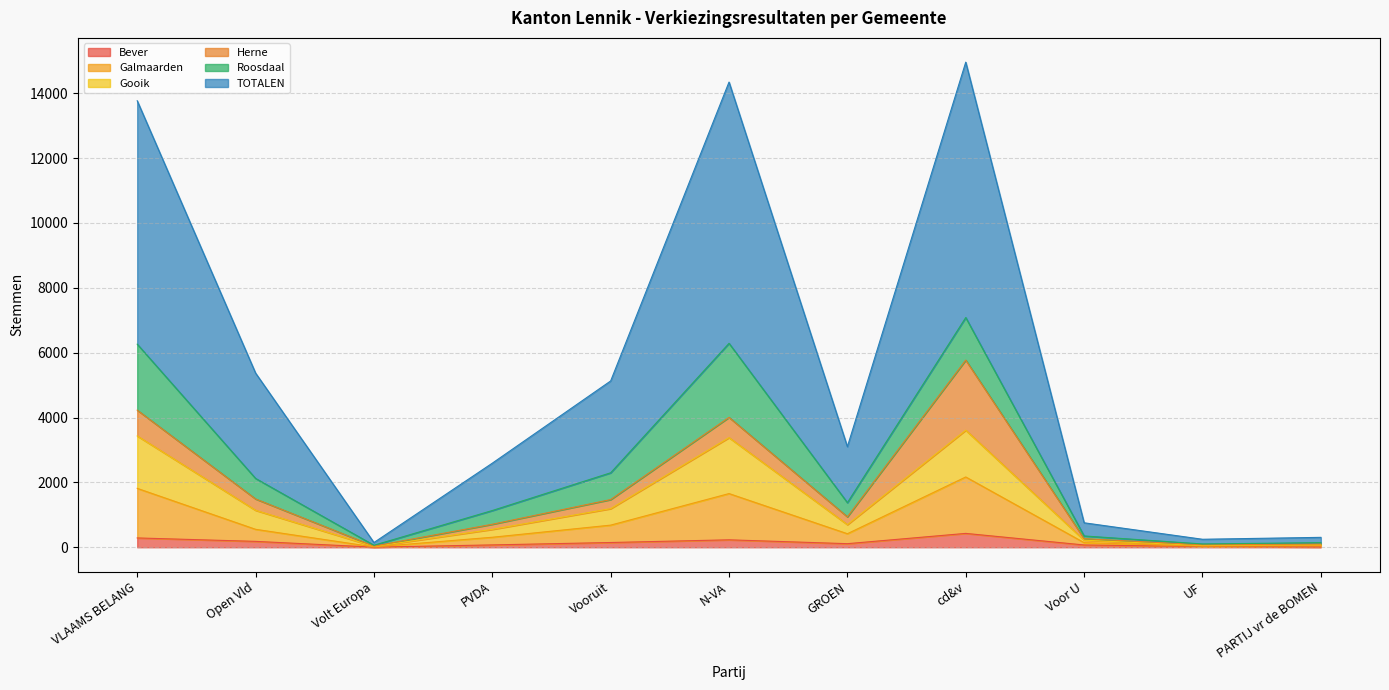

What is the maximum value for Bever?

428